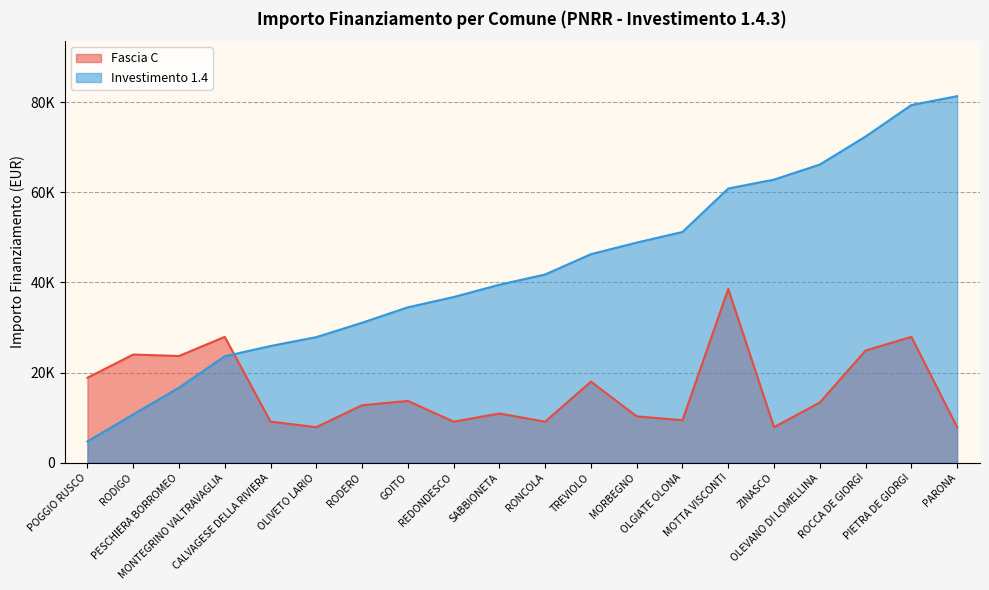

Reading left to right, extract all data points from this chart.

POGGIO RUSCO=18854	RODIGO=23996	PESCHIERA BORROMEO=23673	MONTEGRINO VALTRAVAGLIA=27922	CALVAGESE DELLA RIVIERA=9105	OLIVETO LARIO=7891	RODERO=12747	GOITO=13712	REDONDESCO=9105	SABBIONETA=10926	RONCOLA=9105	TREVIOLO=17997	MORBEGNO=10284	OLGIATE OLONA=9427	MOTTA VISCONTI=38565	ZINASCO=7891	OLEVANO DI LOMELLINA=13354	ROCCA DE GIORGI=24887	PIETRA DE GIORGI=27922	PARONA=7891